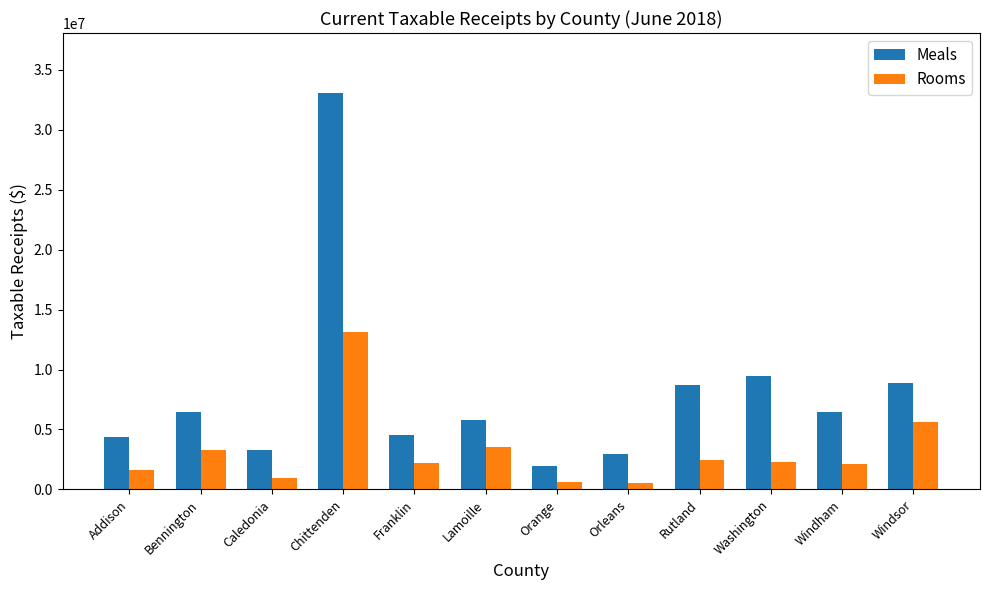

At which category is the sum across all series the highest?

Chittenden